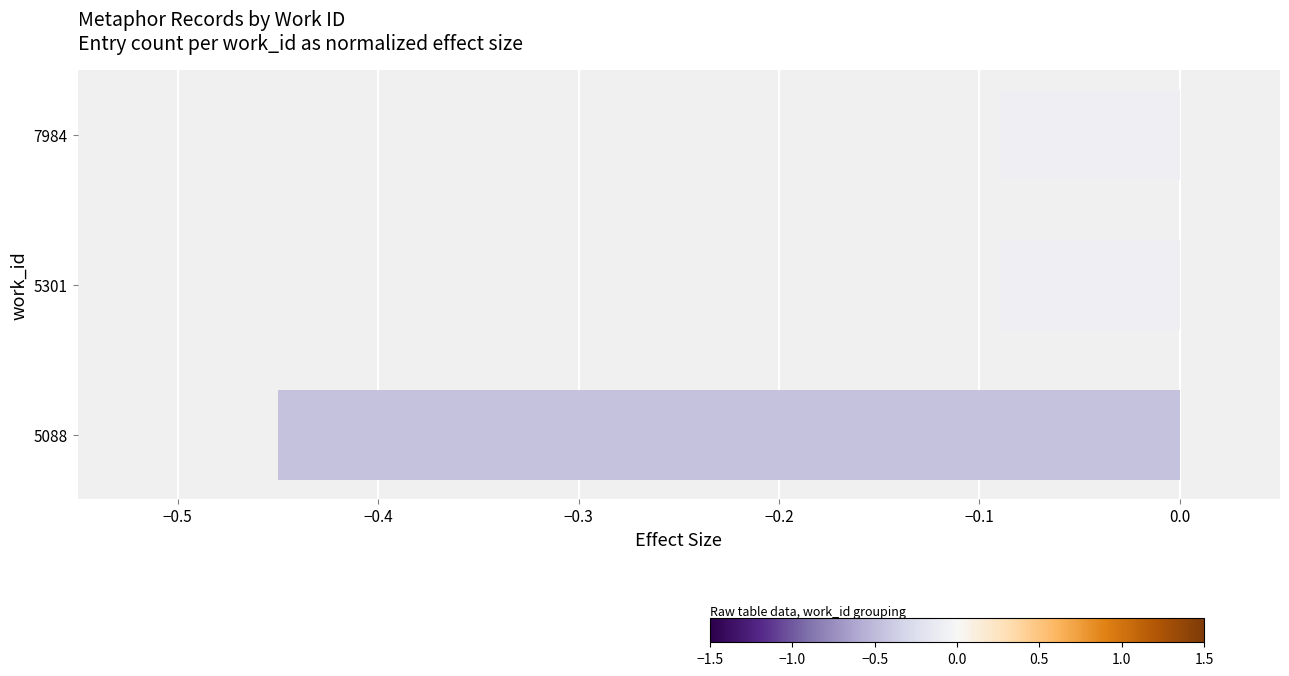

Between 5301 and 5088, which is larger?

5301